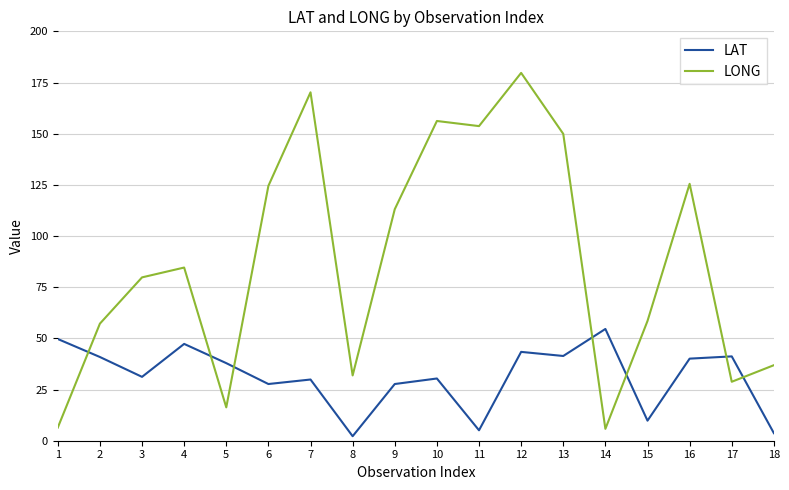

The value of LONG at 9 is 76.2. True or false?

False